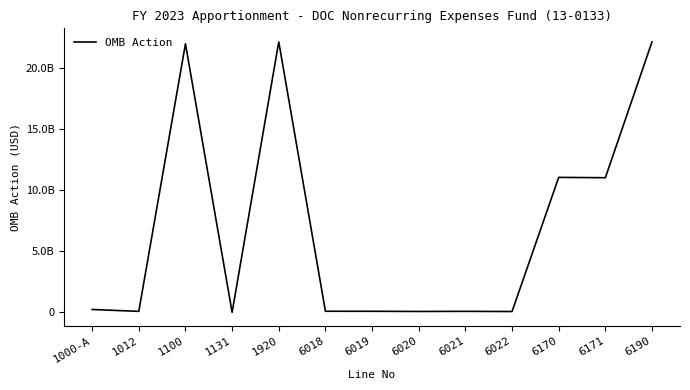

What is the difference between the values at 6021 and 6019?

5000000